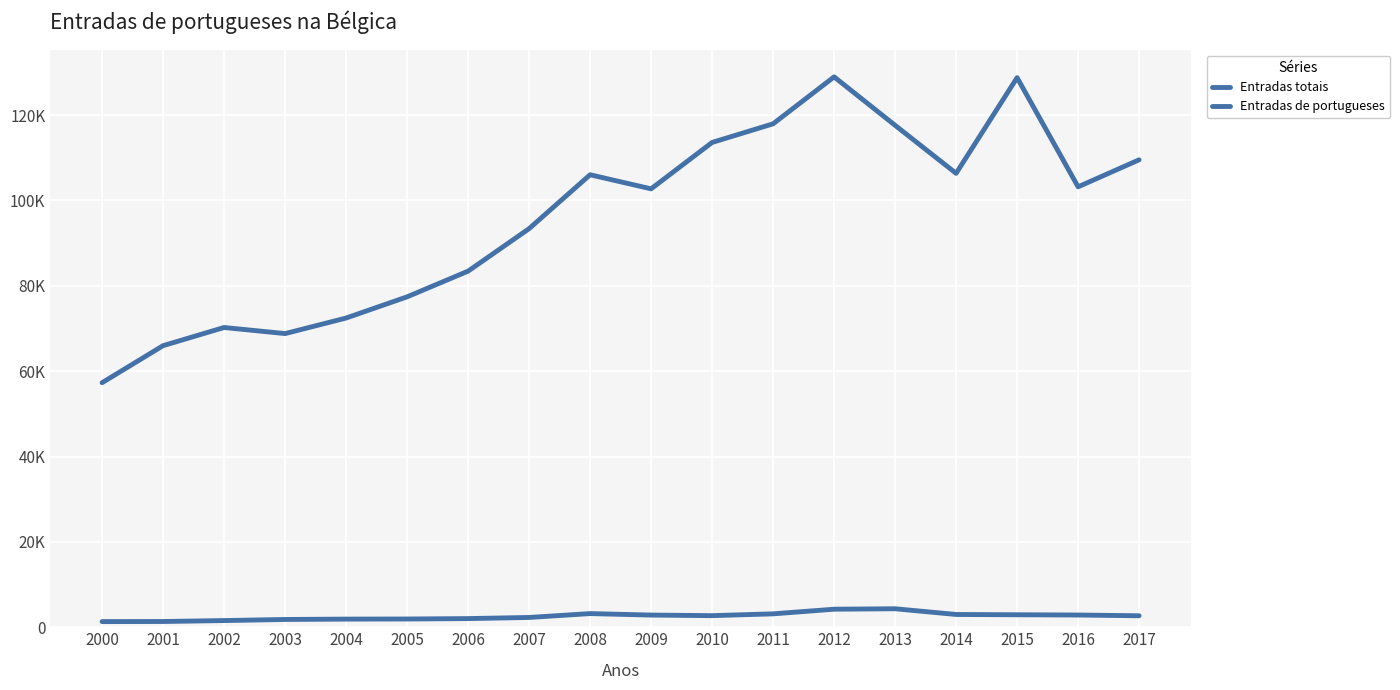

The value of Entradas de portugueses at 2015 is 4016. True or false?

False